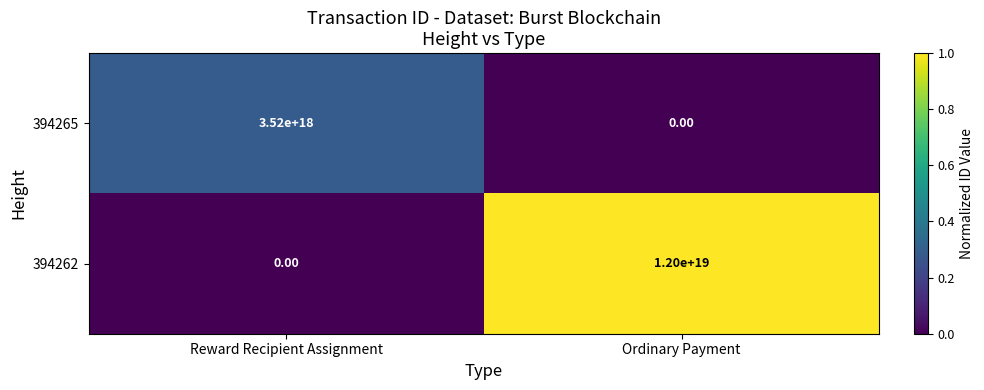

At which label is 394265 closest to 1760000000000000000?

Reward Recipient Assignment